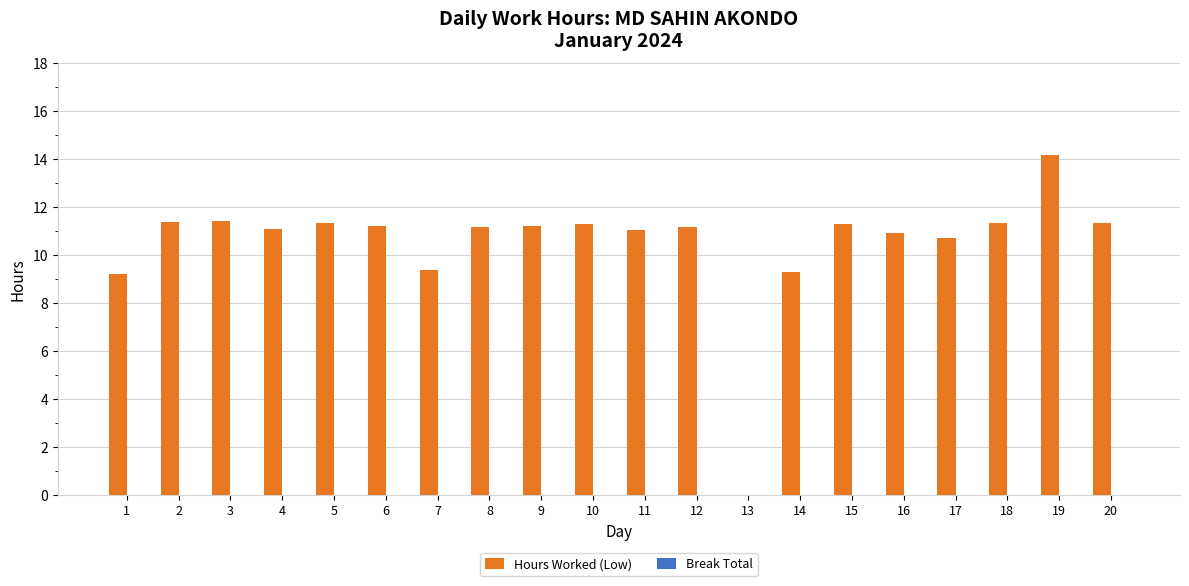

What is the change in value from 13 to 19?

+14.2